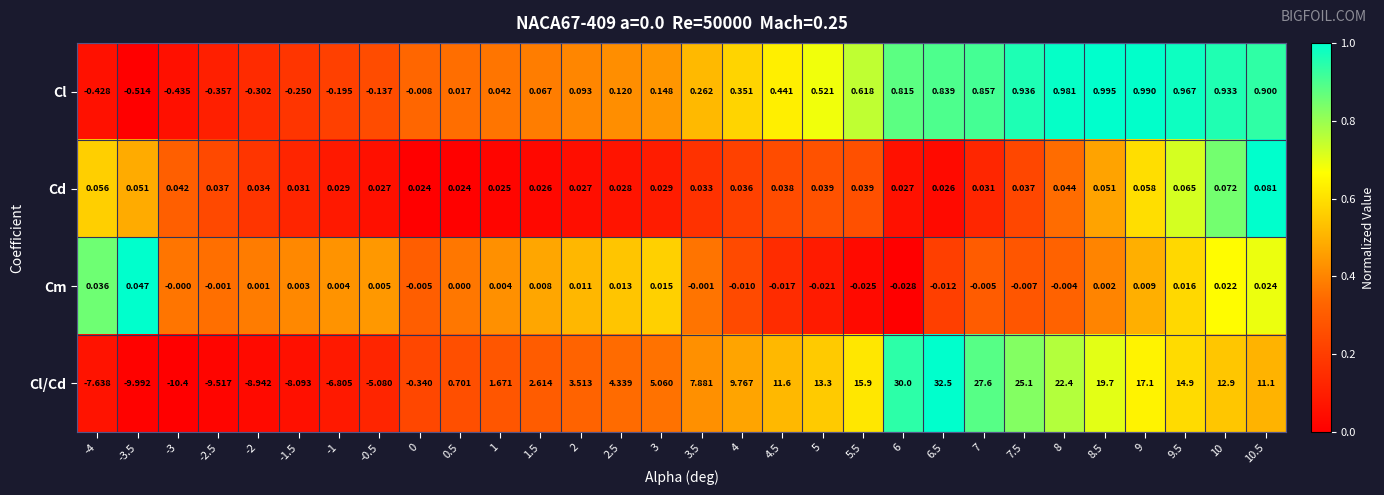

Which series has the largest range (max minus min)?

Cl/Cd